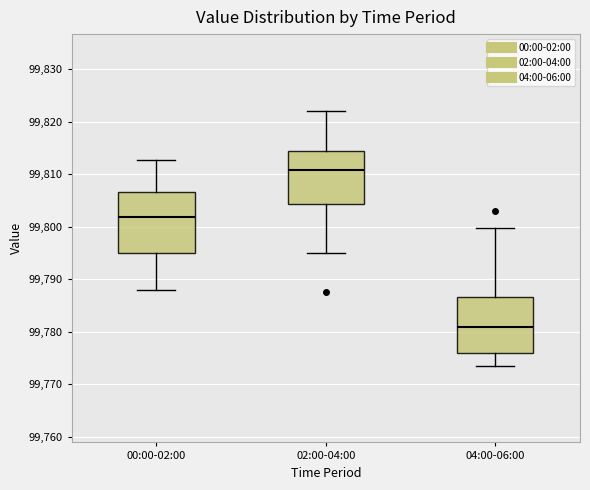

Reading left to right, transcribe this box plot: for each box, give where its median line is, the range the box spans, and where its two whiskers end, as read against the y-axis. The values are not printed on the chart, so give them approximately, as read against the axis.

00:00-02:00: median 99802, box 99795 to 99807, whiskers 99788 to 99813
02:00-04:00: median 99811, box 99804 to 99815, whiskers 99795 to 99822
04:00-06:00: median 99781, box 99776 to 99787, whiskers 99773 to 99800